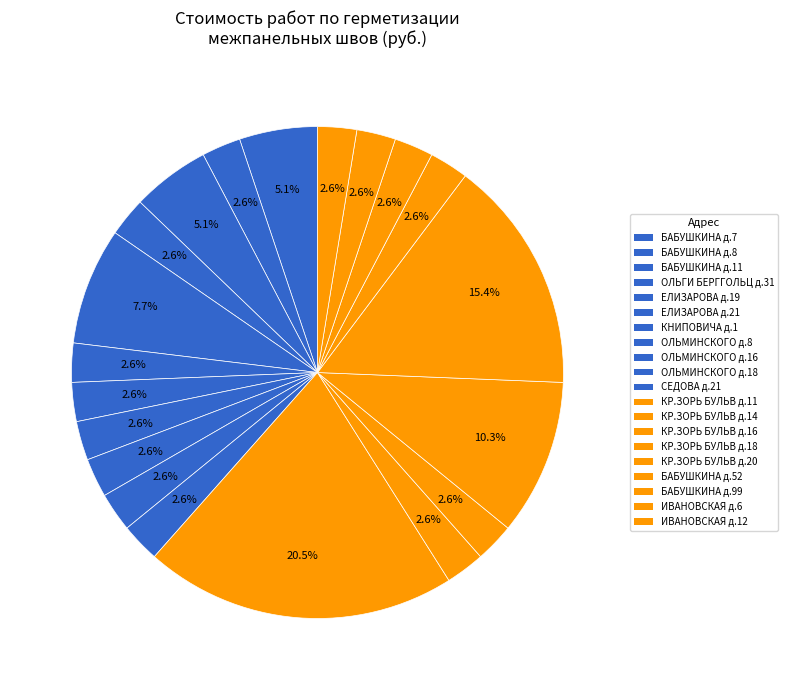

How many segments does this pie chart have?

20